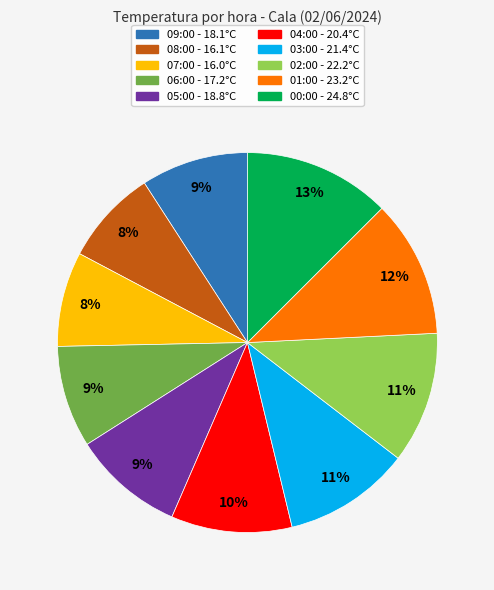

Combined, do 04:00 and 01:00 account for over 50%?

No